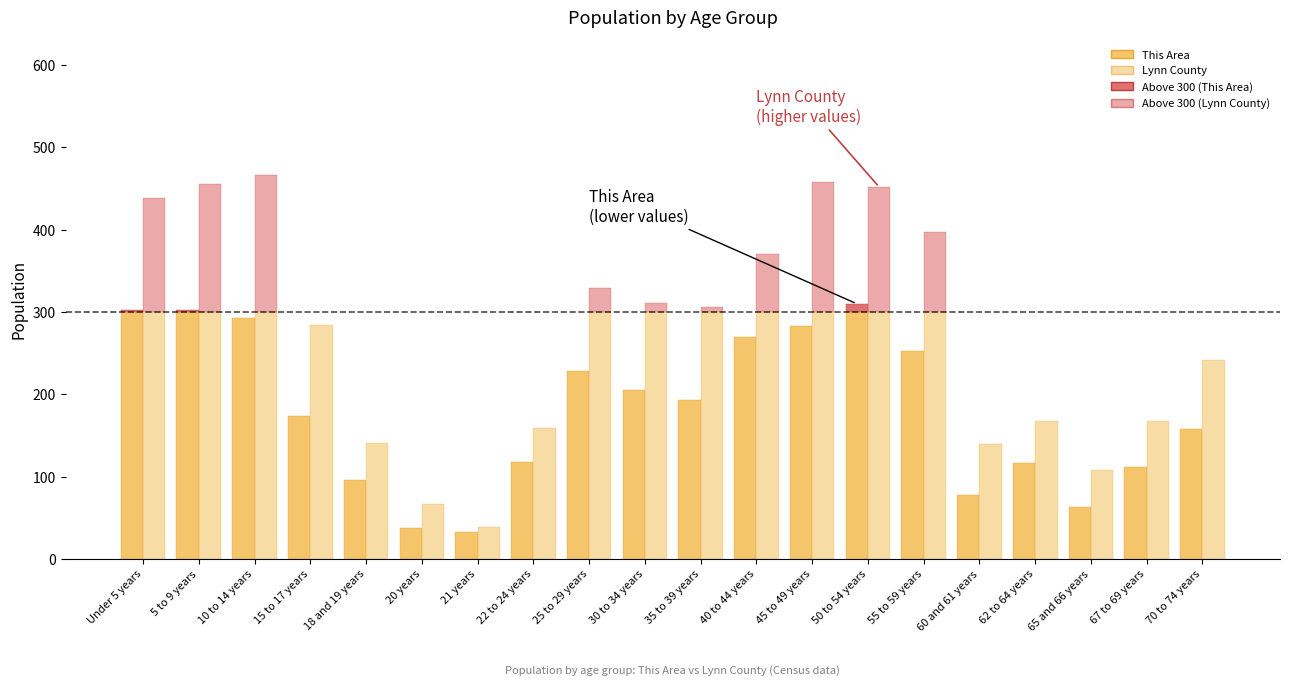

At which label does Lynn County first exceed 306?

Under 5 years